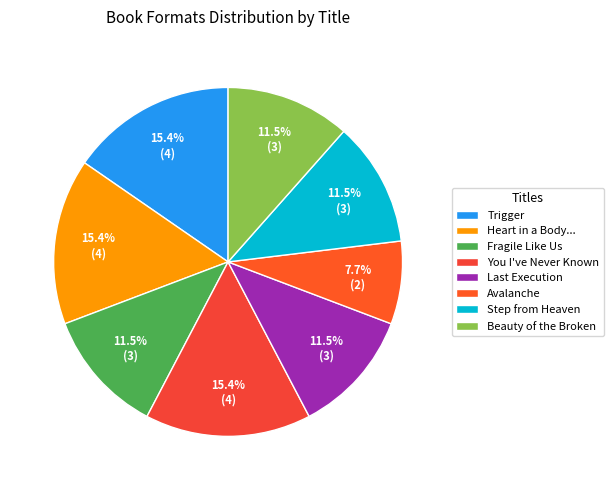

Which slice is the largest?

Trigger